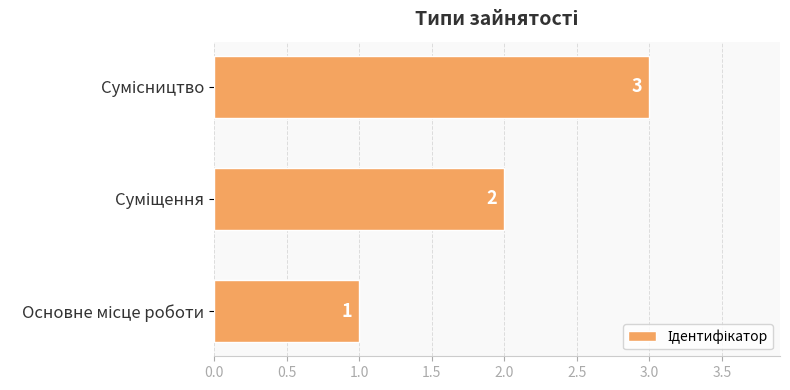

How many values are between 1 and 3?

3